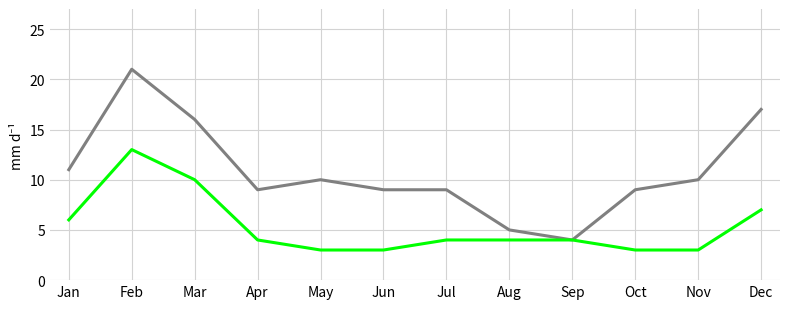

What is the spread (max minus min) of values at May?

7